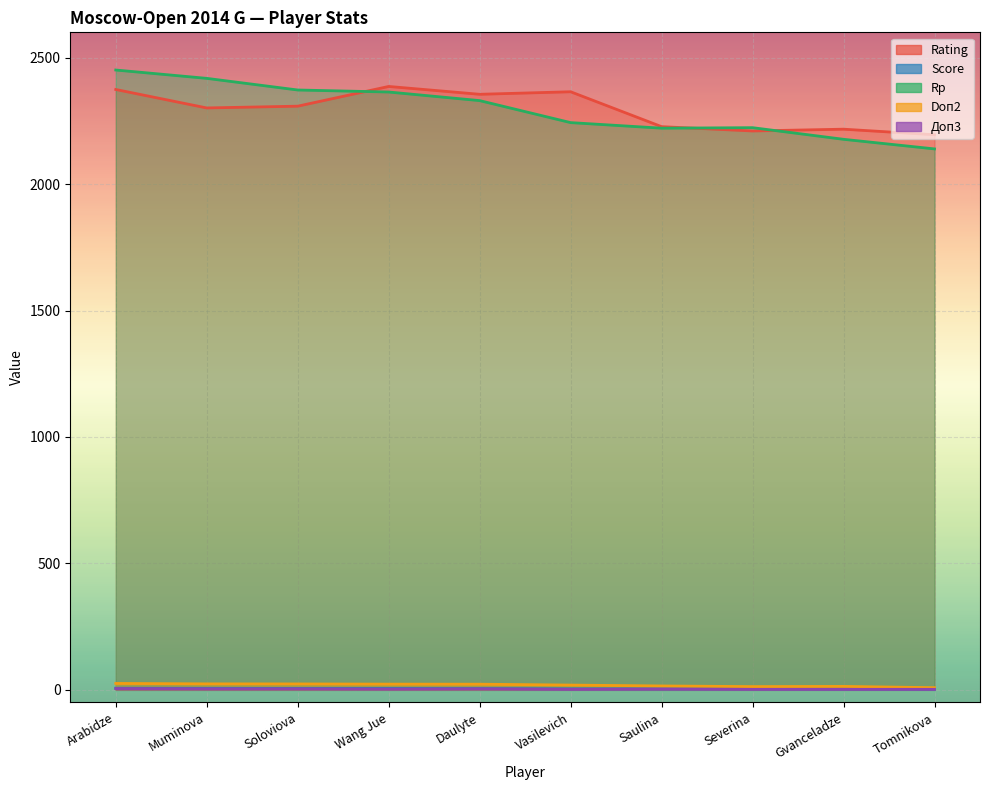

True or false: Score has a value of 4.0 at Vasilevich.

True